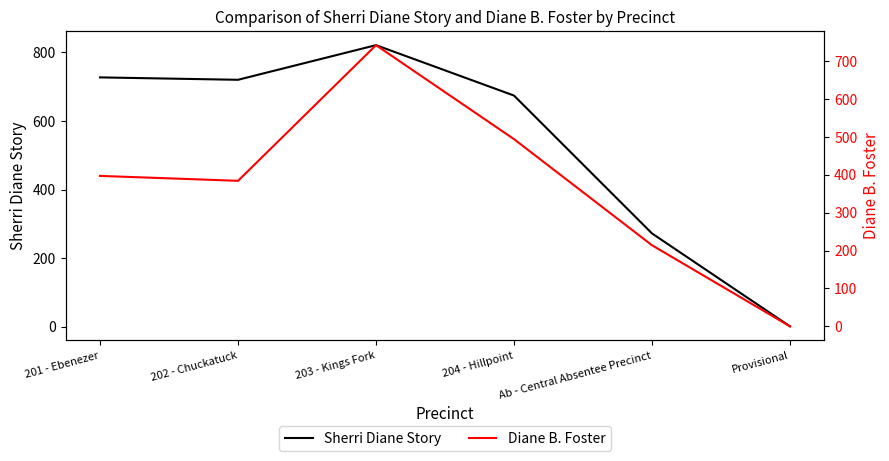

Does the chart display data point markers on the line(s)?

No